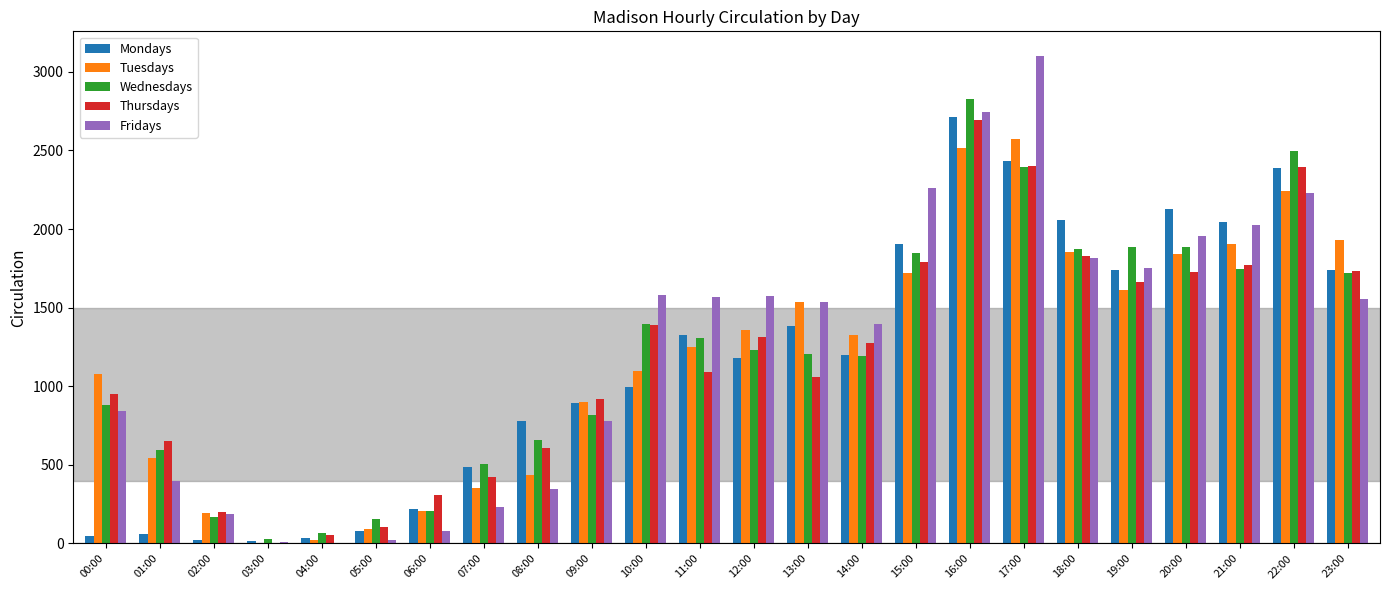

Between 05:00 and 20:00, which series saw the biggest shift?

Mondays